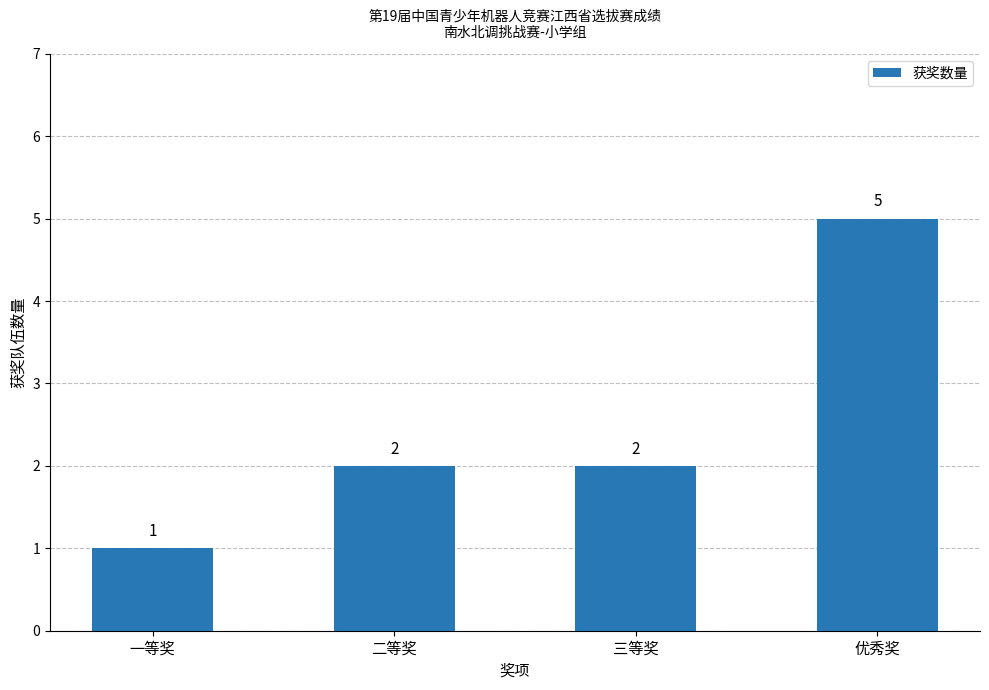

What is the smallest value displayed?

1